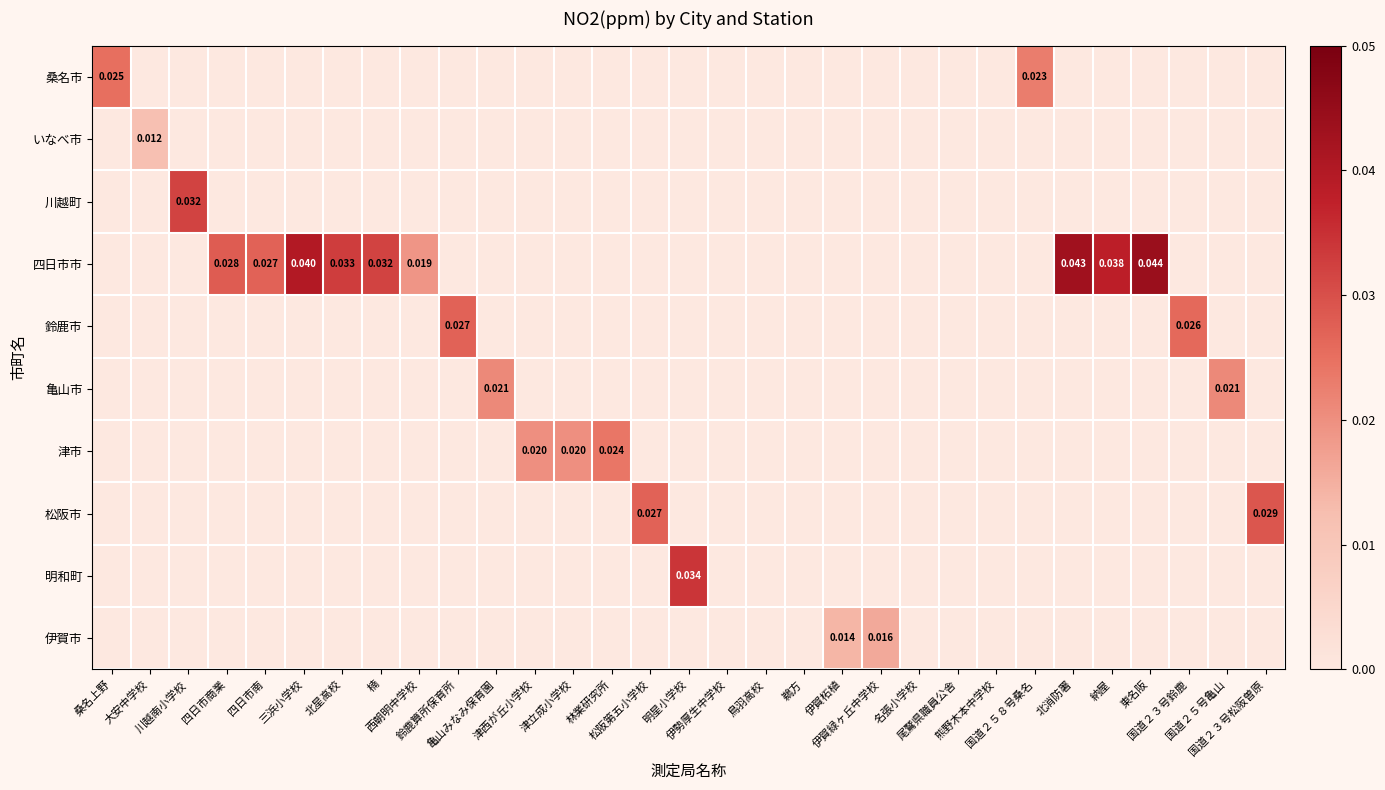

True or false: 明和町 has a value of -0.0 at 鳥羽高校.

False